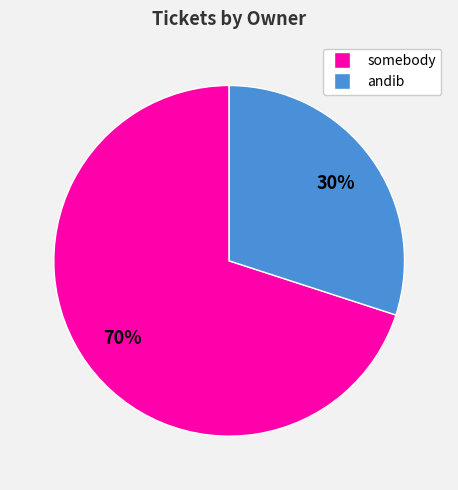

Do somebody and andib together represent more than half of the pie?

Yes